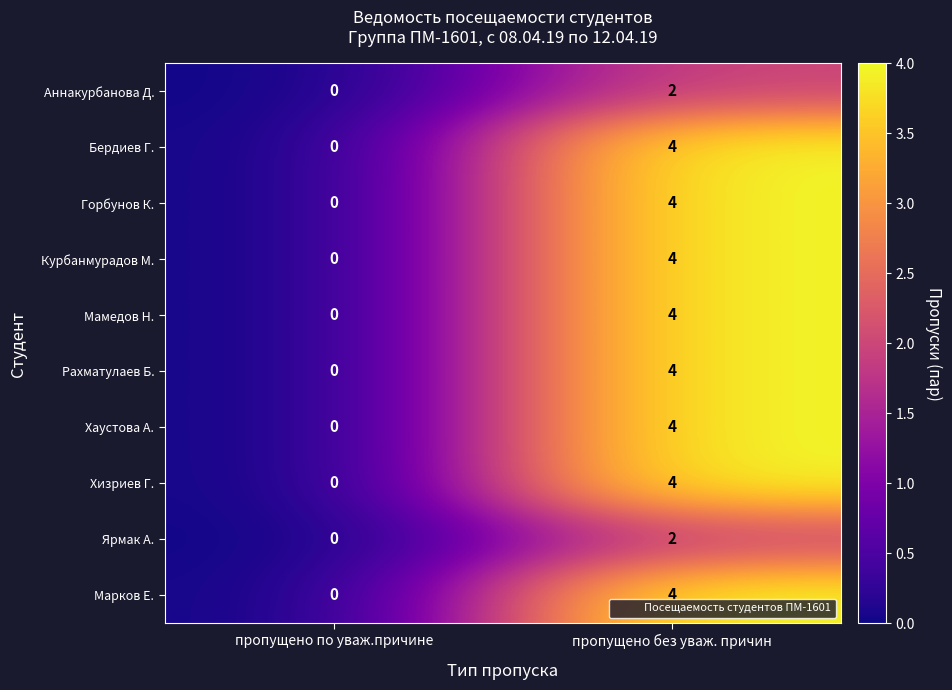

What is the greatest value displayed?

4